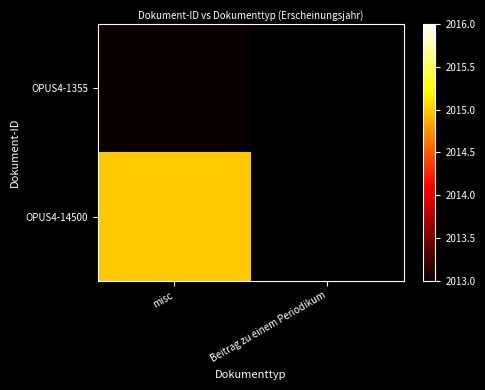

What is the maximum value for OPUS4-14500?

2015.0